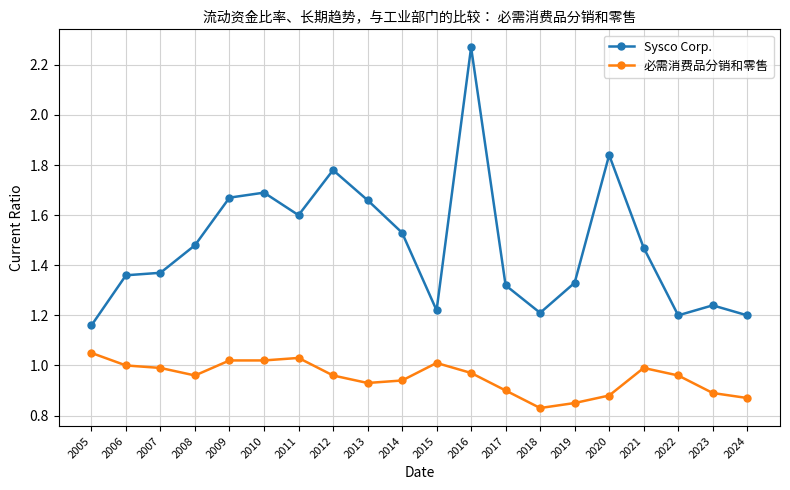

Which label corresponds to the smallest value in the chart?

2018